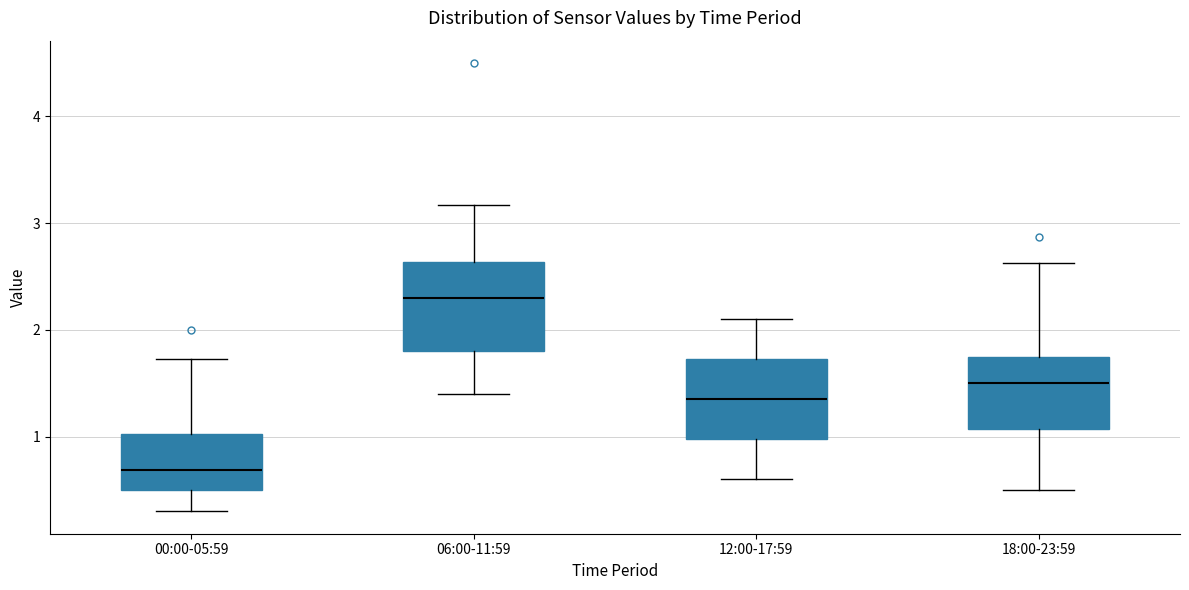

Reading left to right, read every box against the y-axis: the position of its median line, the range the box covers, and the ends of its whiskers. The values are not printed on the chart, so give them approximately, as read against the axis.

00:00-05:59: median 0.7, box 0.5 to 1.0, whiskers 0.3 to 1.7
06:00-11:59: median 2.3, box 1.8 to 2.6, whiskers 1.4 to 3.2
12:00-17:59: median 1.4, box 1.0 to 1.7, whiskers 0.6 to 2.1
18:00-23:59: median 1.5, box 1.1 to 1.7, whiskers 0.5 to 2.6